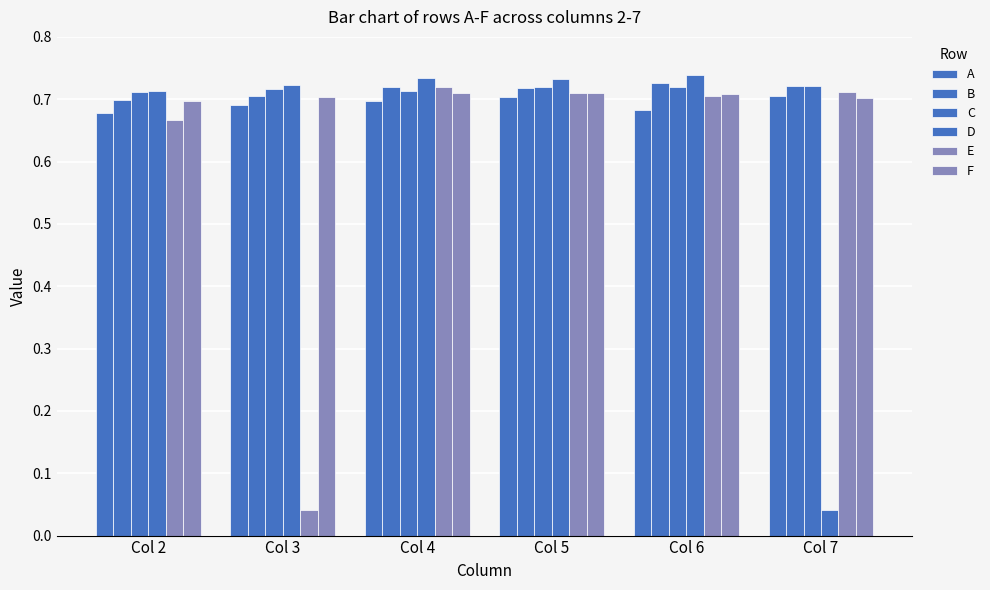

How many distinct data groups are displayed?

6